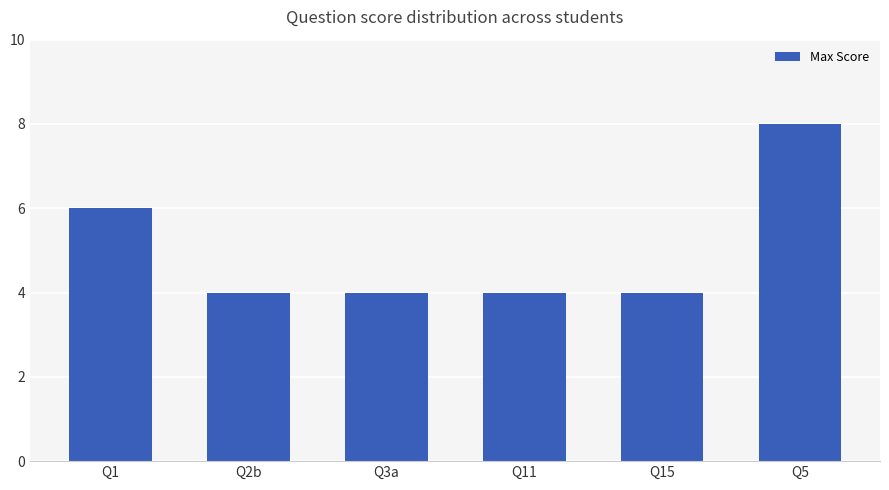

Which category has the highest value across all series?

Q5